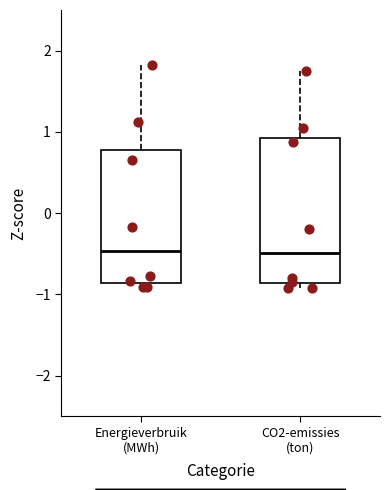

Comparing the boxes themselves (not the whiskers), which one is the tallest?

CO2-emissies (ton)